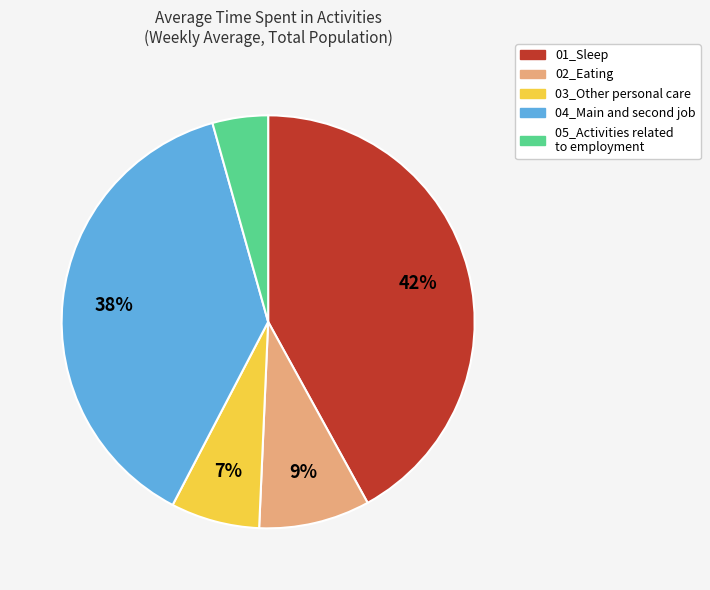

What percentage is the 02_Eating slice, to the nearest percent?

9%